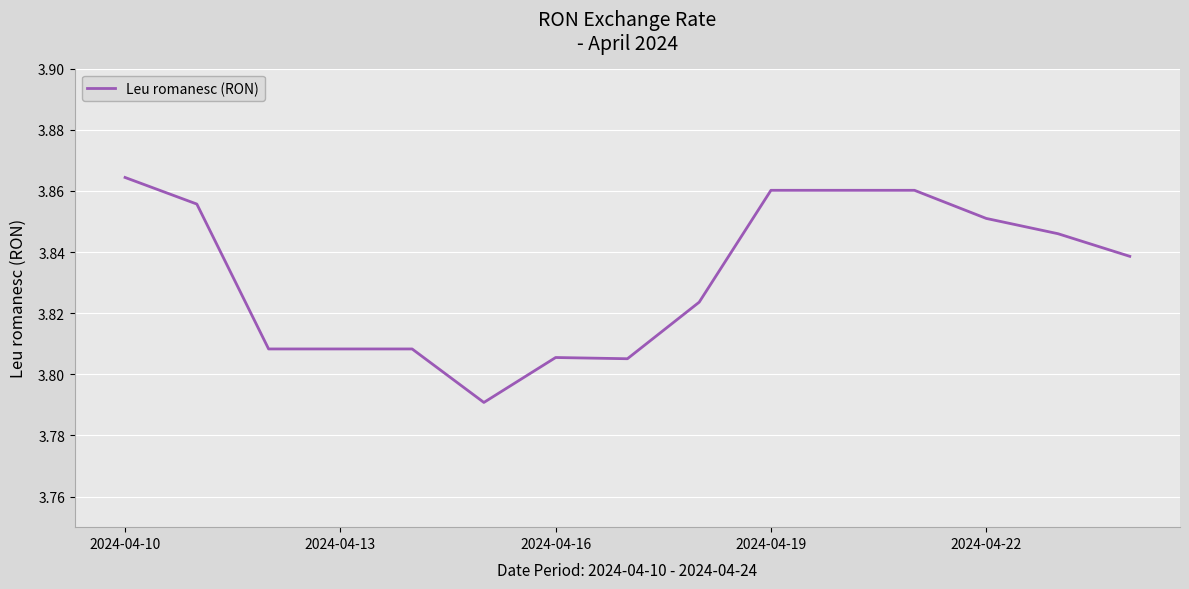

Reading left to right, what are all the values shown in this chart?

3.9	3.9	3.8	3.8	3.8	3.8	3.8	3.8	3.8	3.9	3.9	3.9	3.9	3.8	3.8